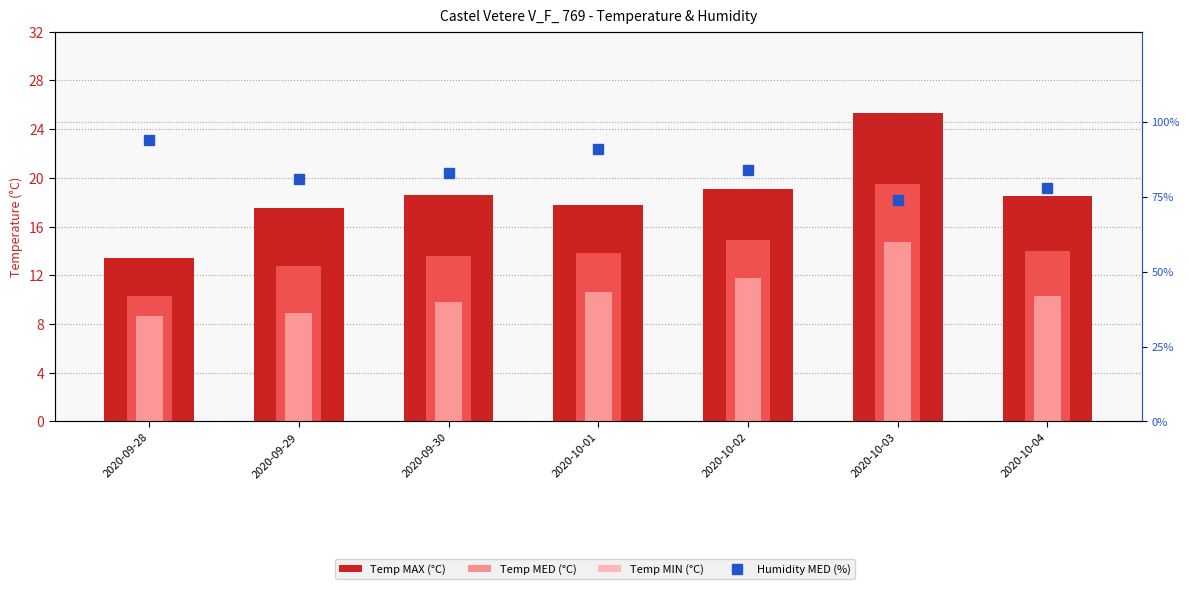

What are all the series names shown in the legend?

Temp MAX (°C), Temp MED (°C), Temp MIN (°C), Humidity MED (%)